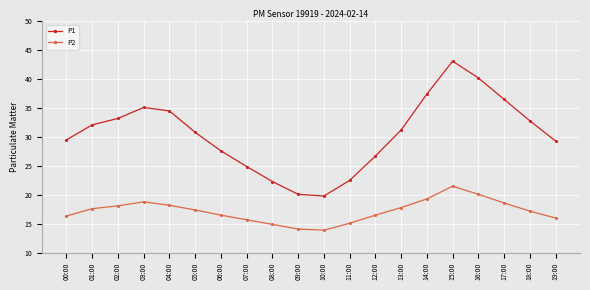

List the series in order of their peak value, lowest first.

P2, P1